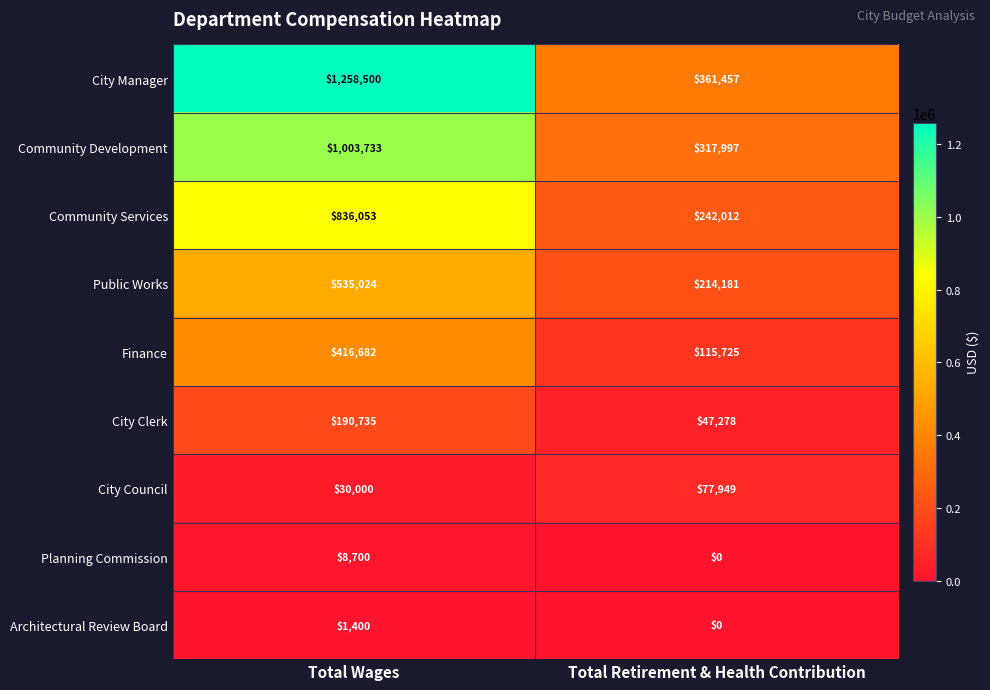

The value of Planning Commission at Total Retirement & Health Contribution is -5771. True or false?

False